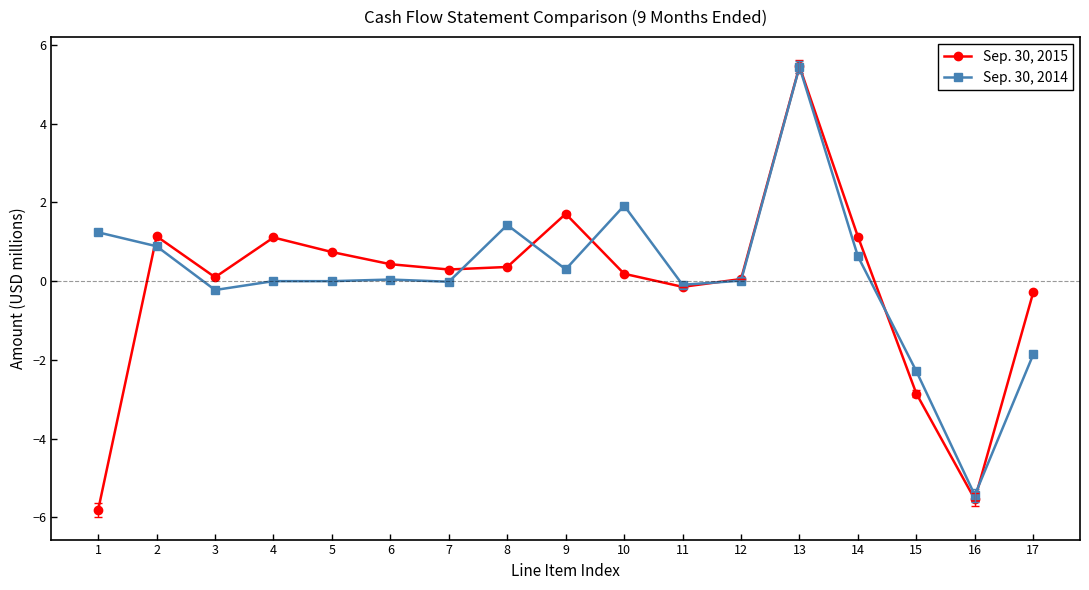

In Sep. 30, 2015, how many points are lower than both neighbors (excluding endpoints)?

4